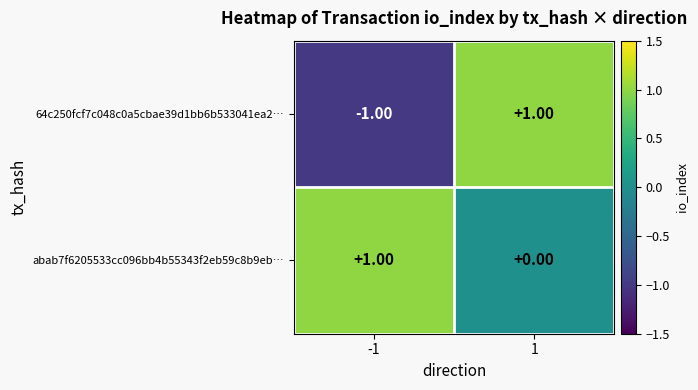

Which series has the largest range (max minus min)?

64c250fcf7c048c0a5cbae39d1bb6b533041ea2…